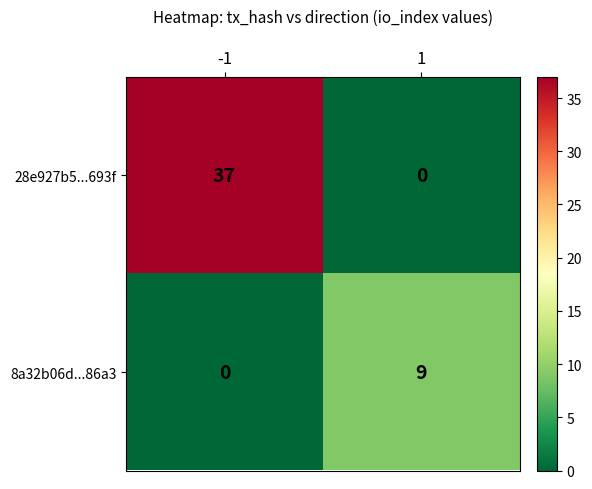

Which series has the widest spread of values?

28e927b5...693f